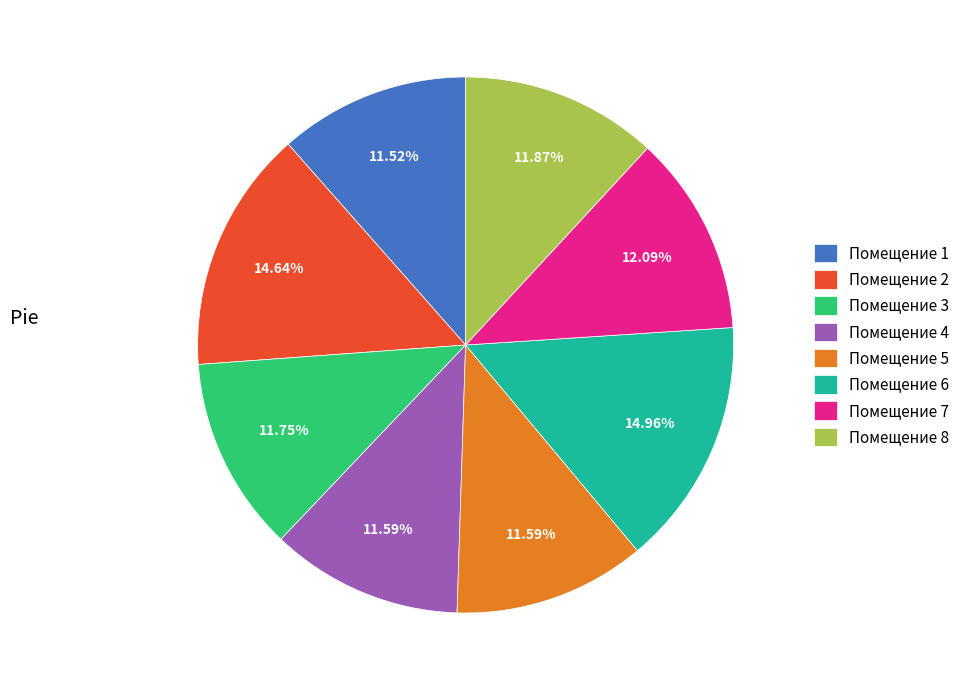

Count the number of slices in the pie.

8